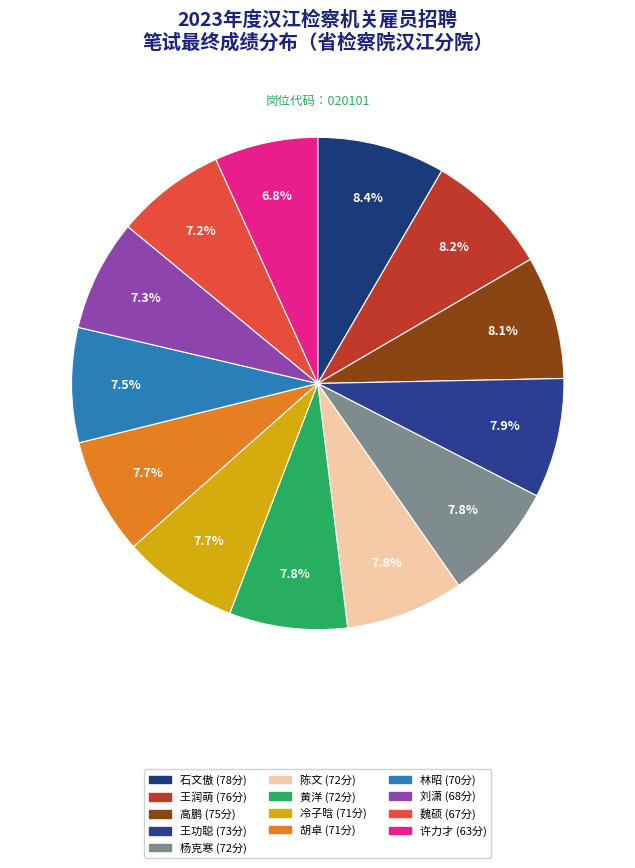

What percentage do 高鹏 and 魏硕 together represent?

15.3%